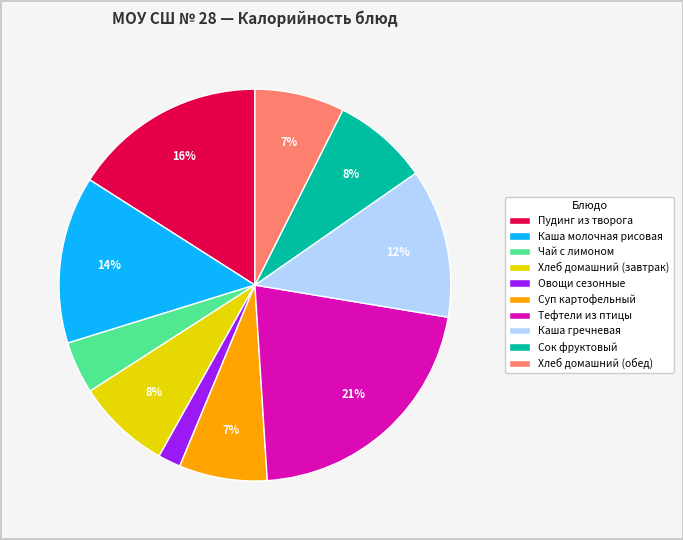

Is Овощи сезонные the majority of the pie?

No